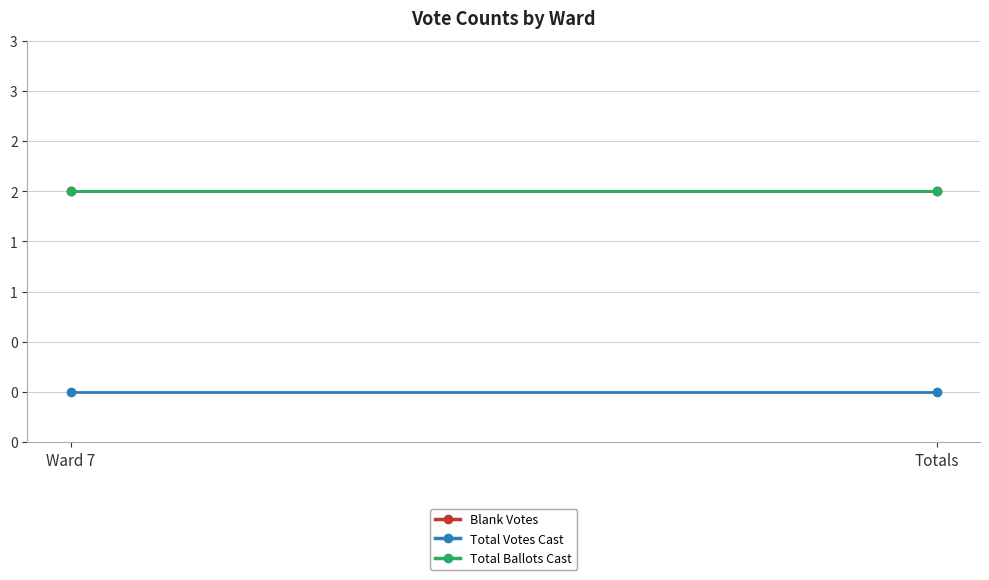

Reading right to left, transcribe all the data shown in this chart.

Blank Votes: Totals=2	Ward 7=2
Total Votes Cast: Totals=0	Ward 7=0
Total Ballots Cast: Totals=2	Ward 7=2